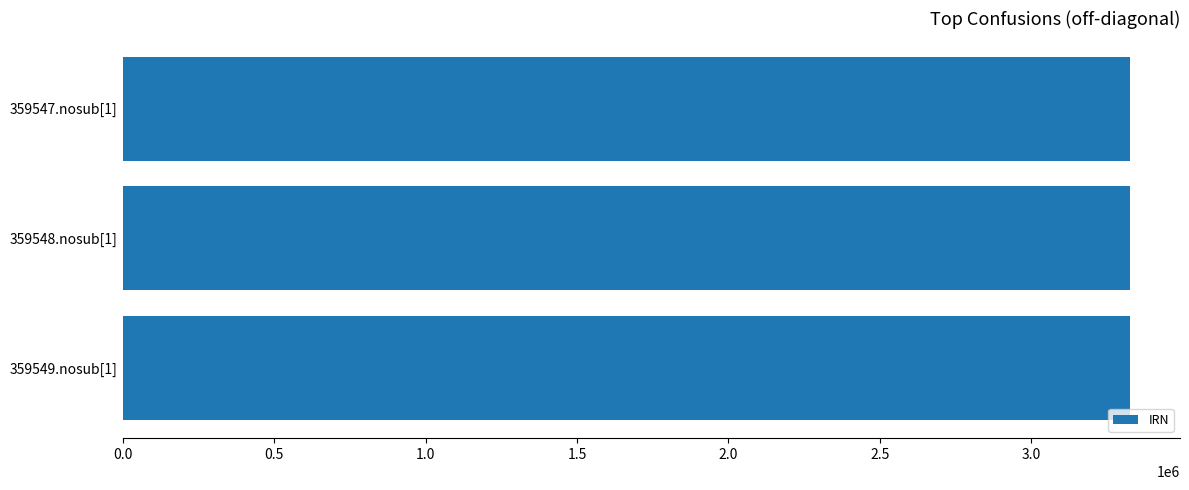

Approximately how many times larger is the value at 359549.nosub[1] compared to 359548.nosub[1]?

1.0